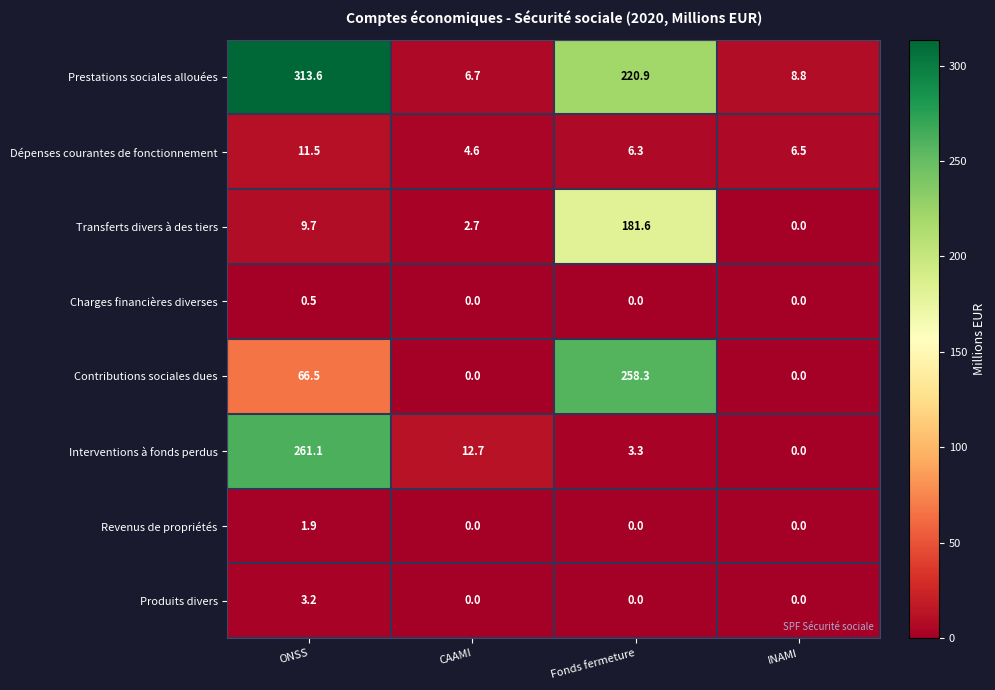

Which series has the largest total across all categories?

Prestations sociales allouées